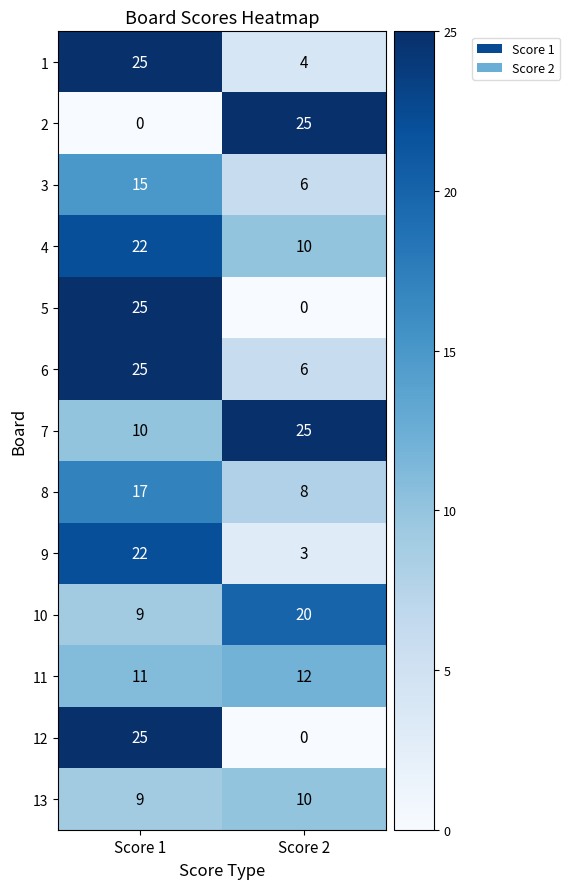

What is the difference between the maximum and minimum values in the 2 series?

25